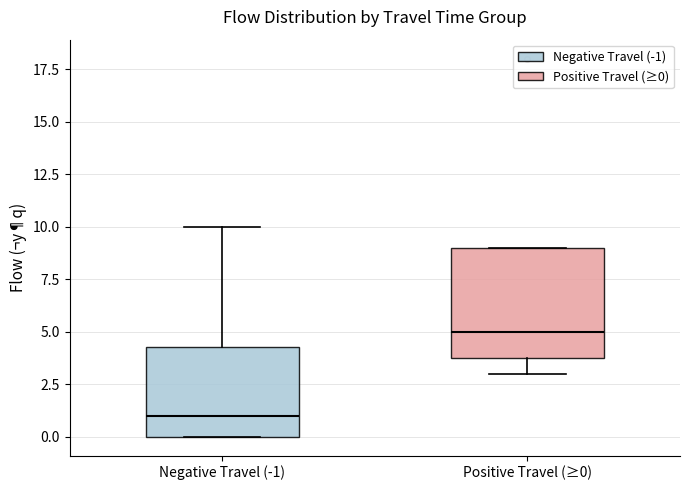

Reading left to right, transcribe this box plot: for each box, give where its median line is, the range the box spans, and where its two whiskers end, as read against the y-axis. The values are not printed on the chart, so give them approximately, as read against the axis.

Negative Travel (-1): median 1.0, box 0.0 to 4.5, whiskers 0.0 to 10.0
Positive Travel (≥0): median 5.0, box 4.0 to 9.0, whiskers 3.0 to 9.0